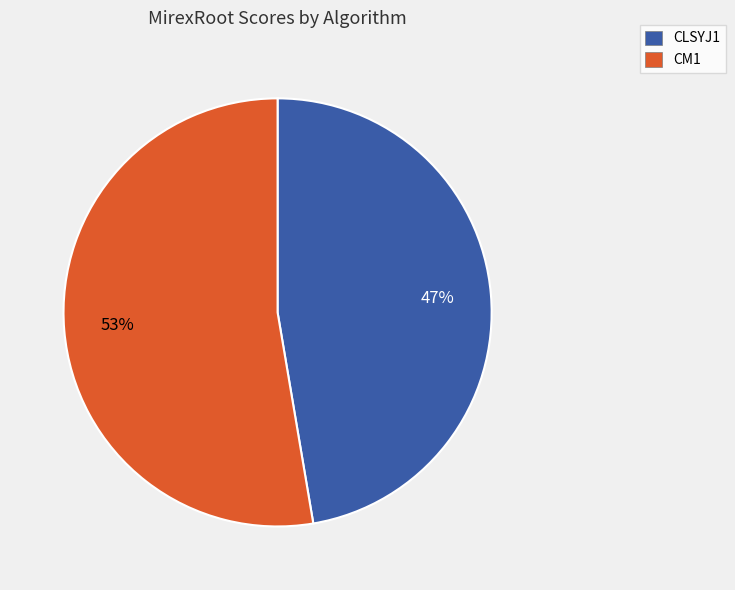

To the nearest percent, what percentage of the pie is CLSYJ1?

47%